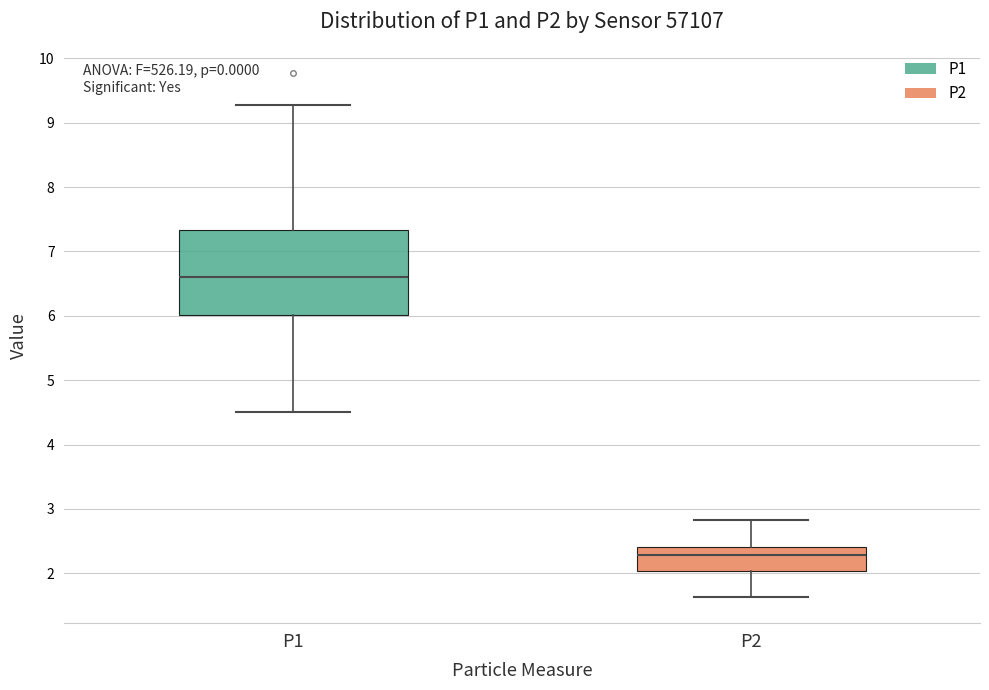

Reading left to right, read every box against the y-axis: the position of its median line, the range the box covers, and the ends of its whiskers. The values are not printed on the chart, so give them approximately, as read against the axis.

P1: median 6.6, box 6.0 to 7.3, whiskers 4.5 to 9.3
P2: median 2.3, box 2.0 to 2.4, whiskers 1.6 to 2.8